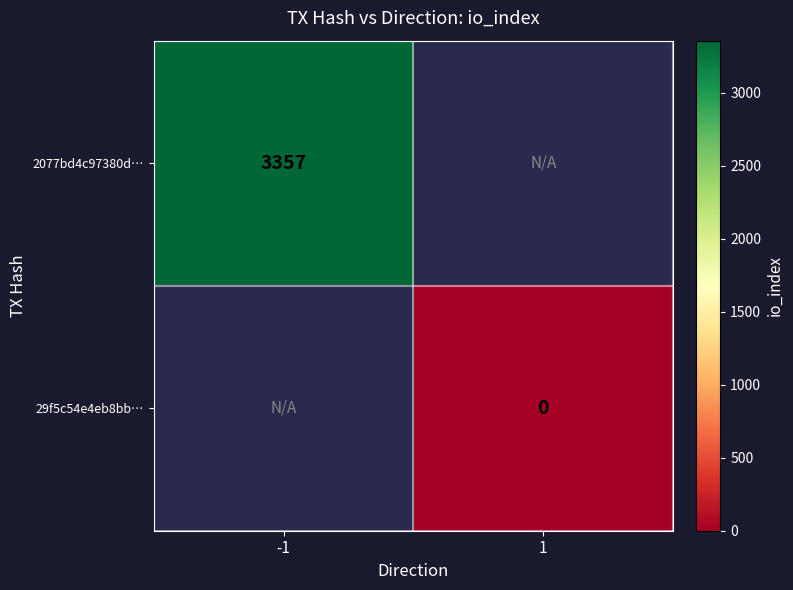

The 2077bd4c97380d… series shows 3357 at -1. True or false?

True